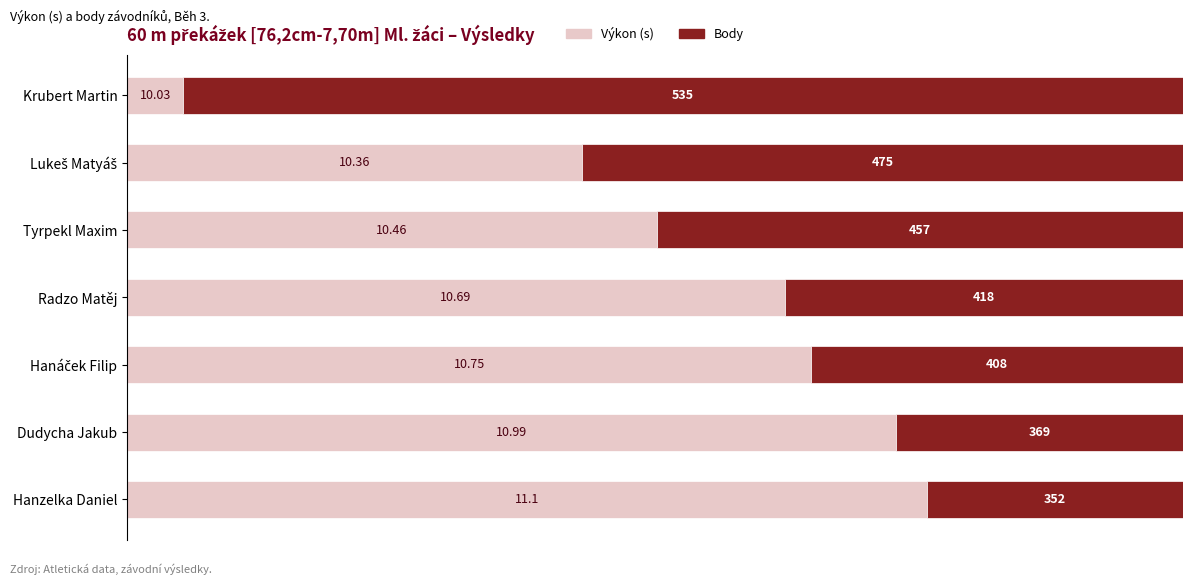

Does the chart contain any negative values?

No